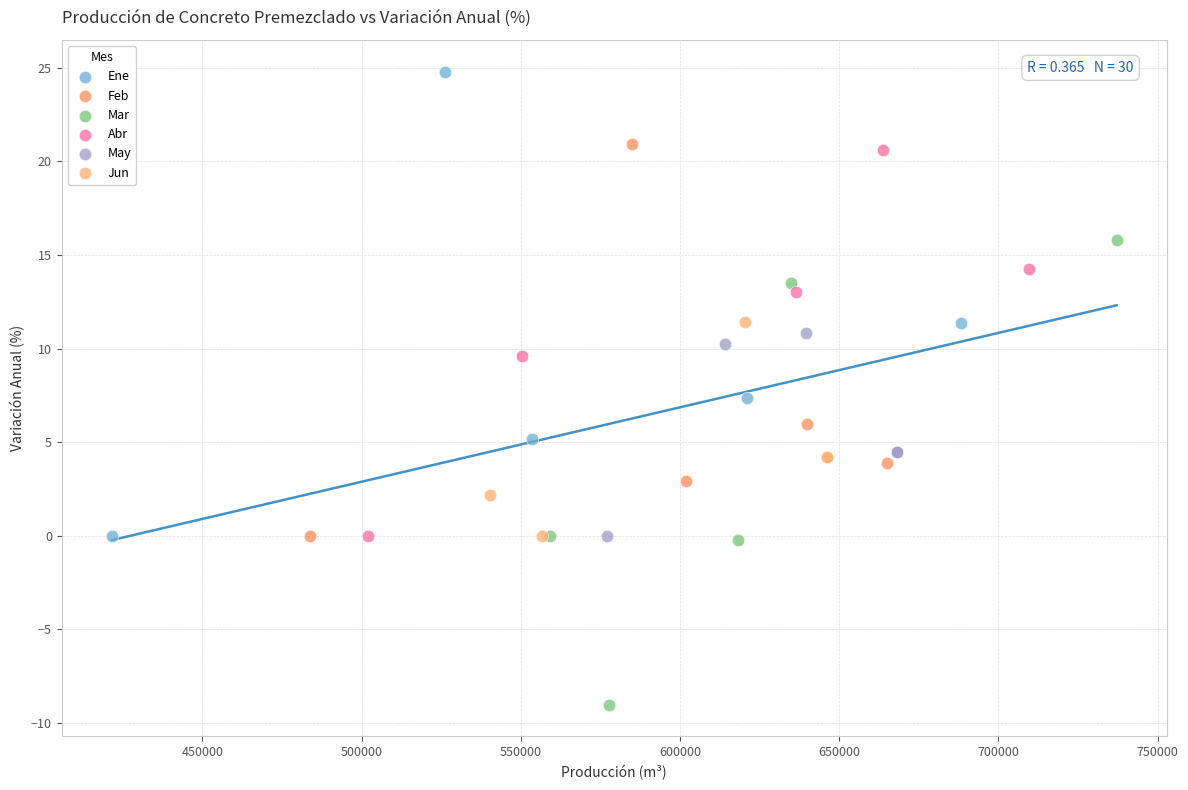

Which series contains the highest Y value?

Ene